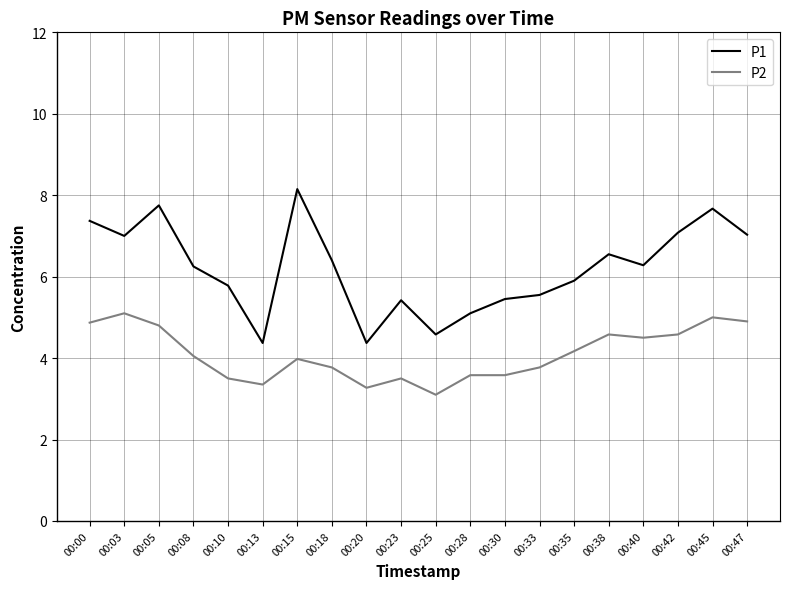

What is the spread (max minus min) of values at 00:28?

1.5